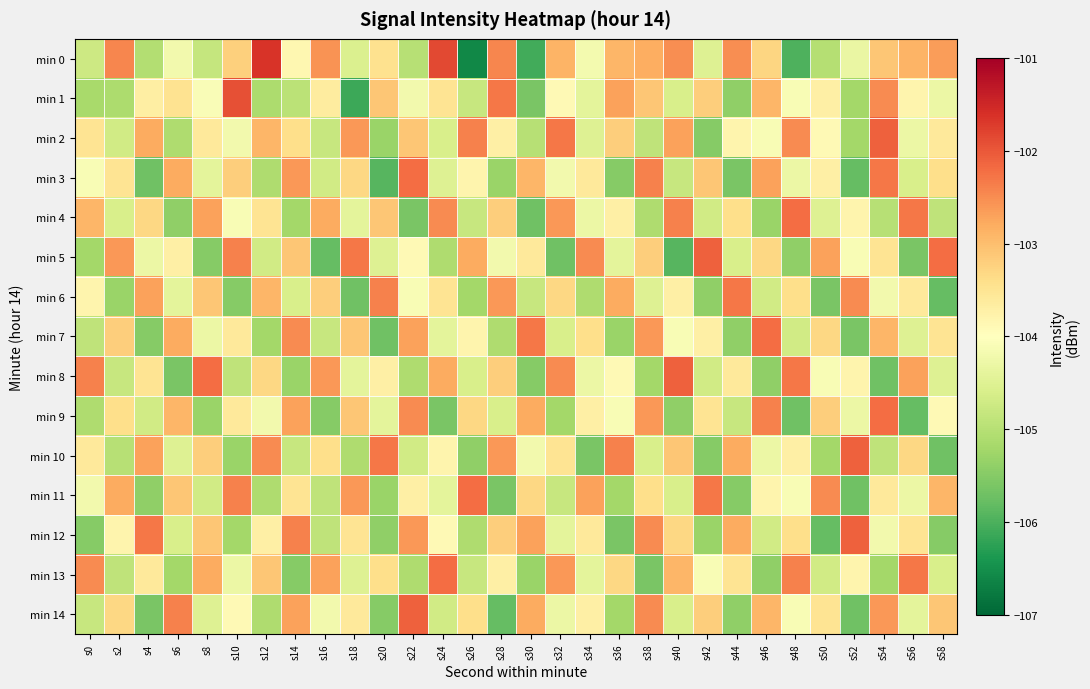

How many distinct data groups are displayed?

15